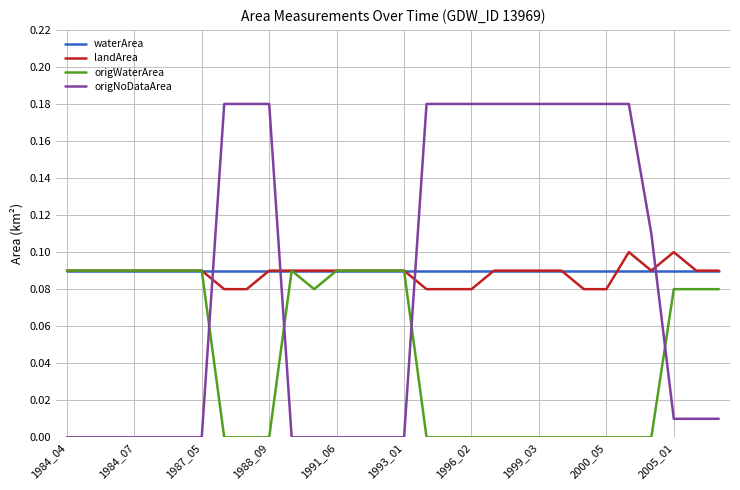

At how many categories does at least one series exceed 0?

30